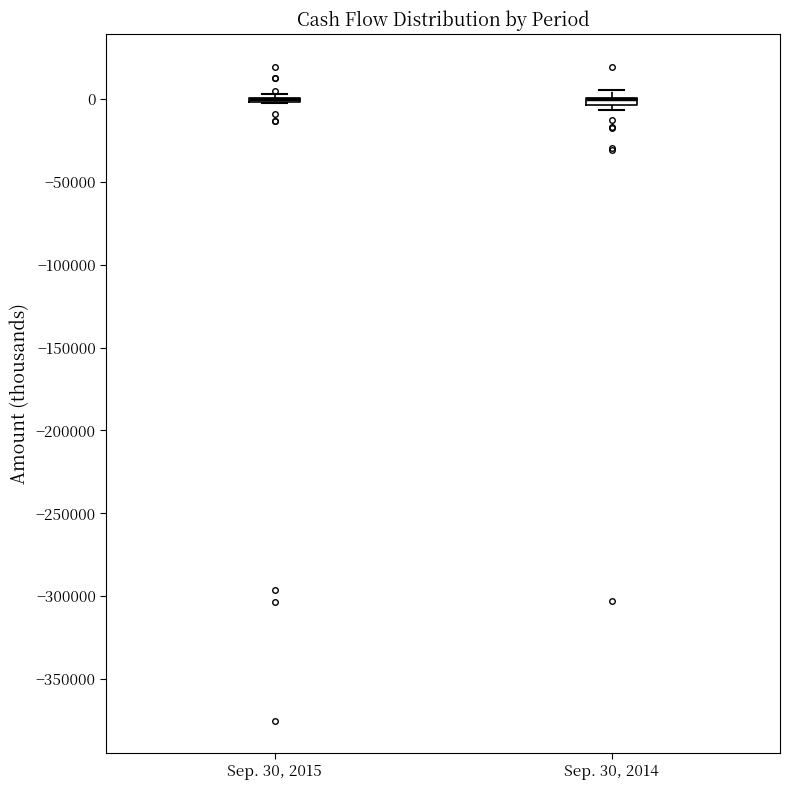

Where is the lower edge of the box for Sep. 30, 2014 on the y-axis? The values are not printed on the chart, so give them approximately, as read against the axis.

-5000